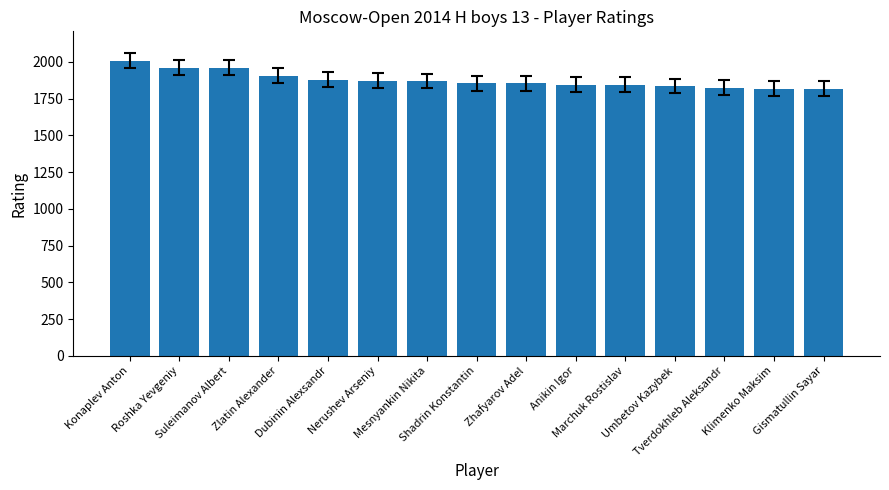

How many series are shown in this chart?

1